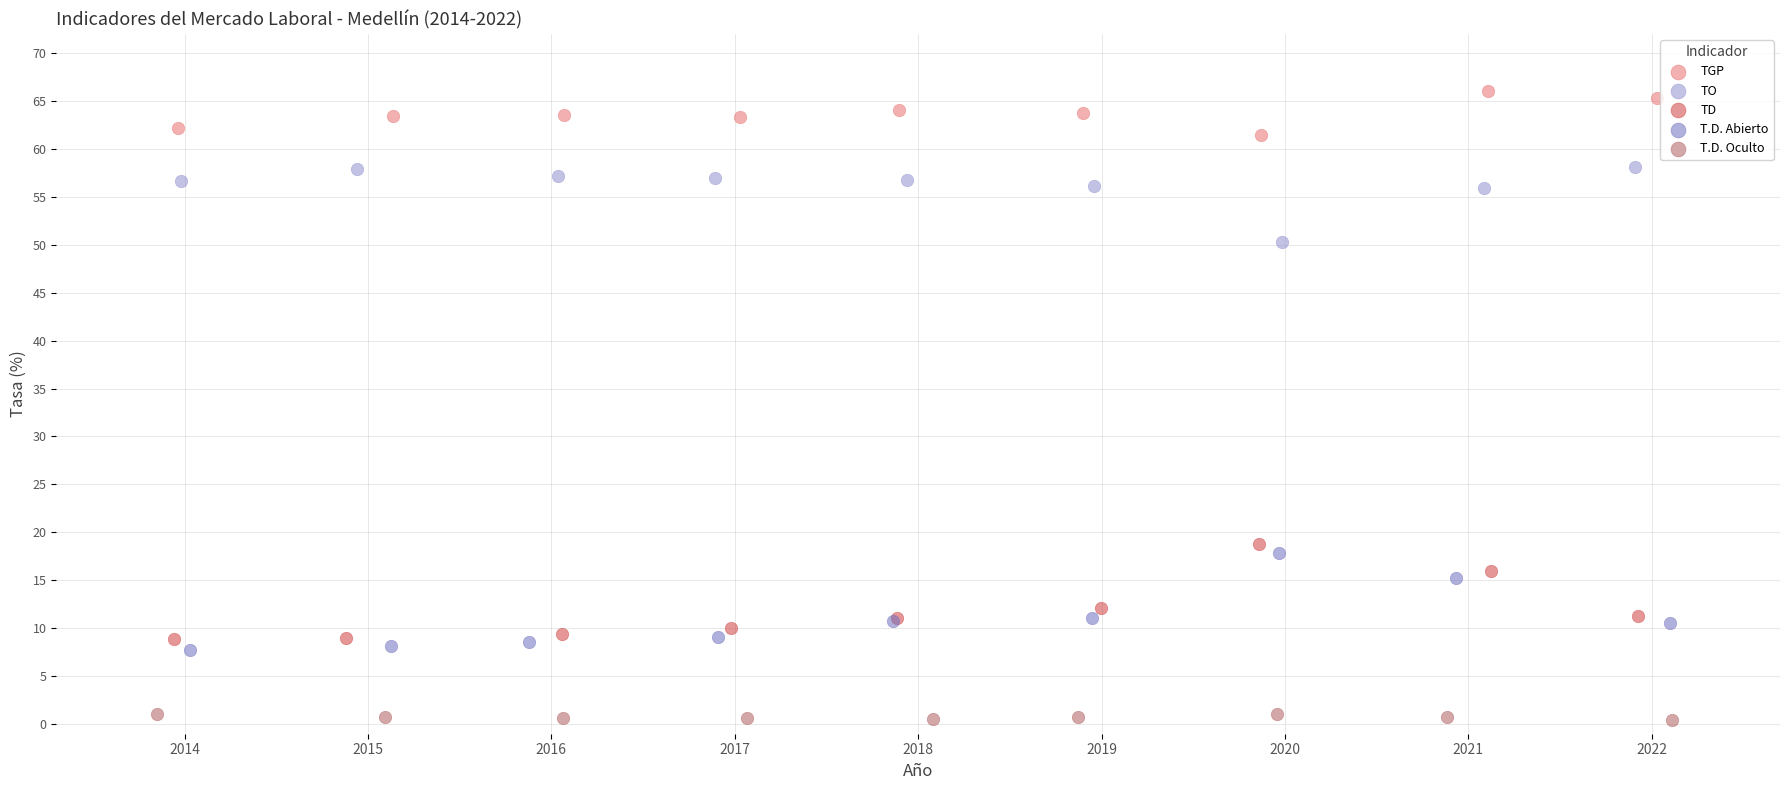

Which series reaches the minimum Y coordinate?

T.D. Oculto